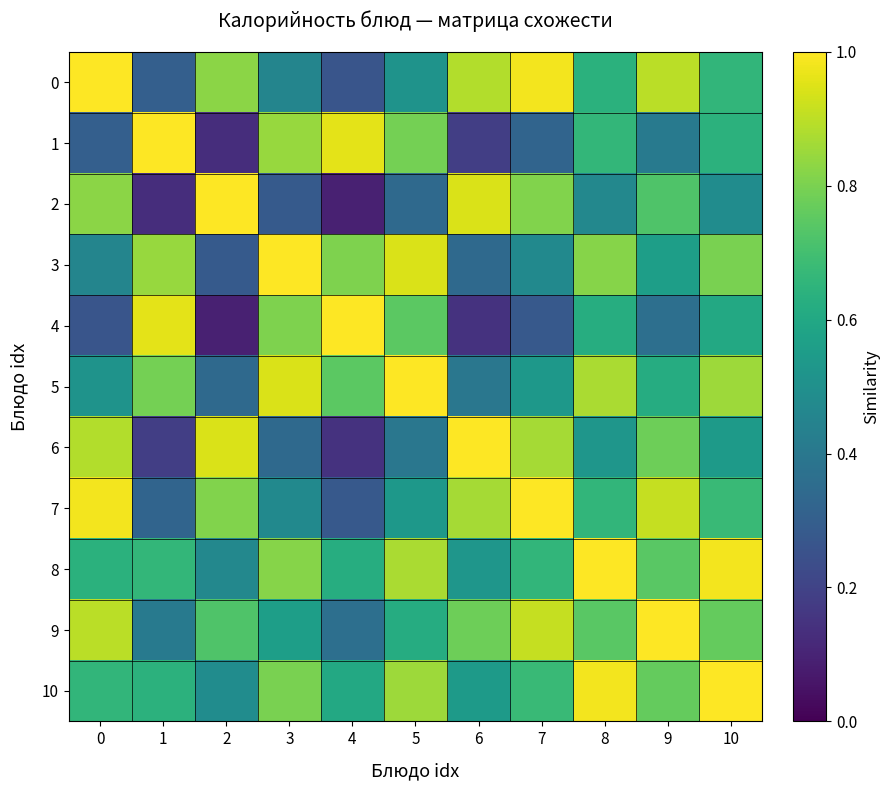

What is the difference between the highest and lowest values at 8?

0.5